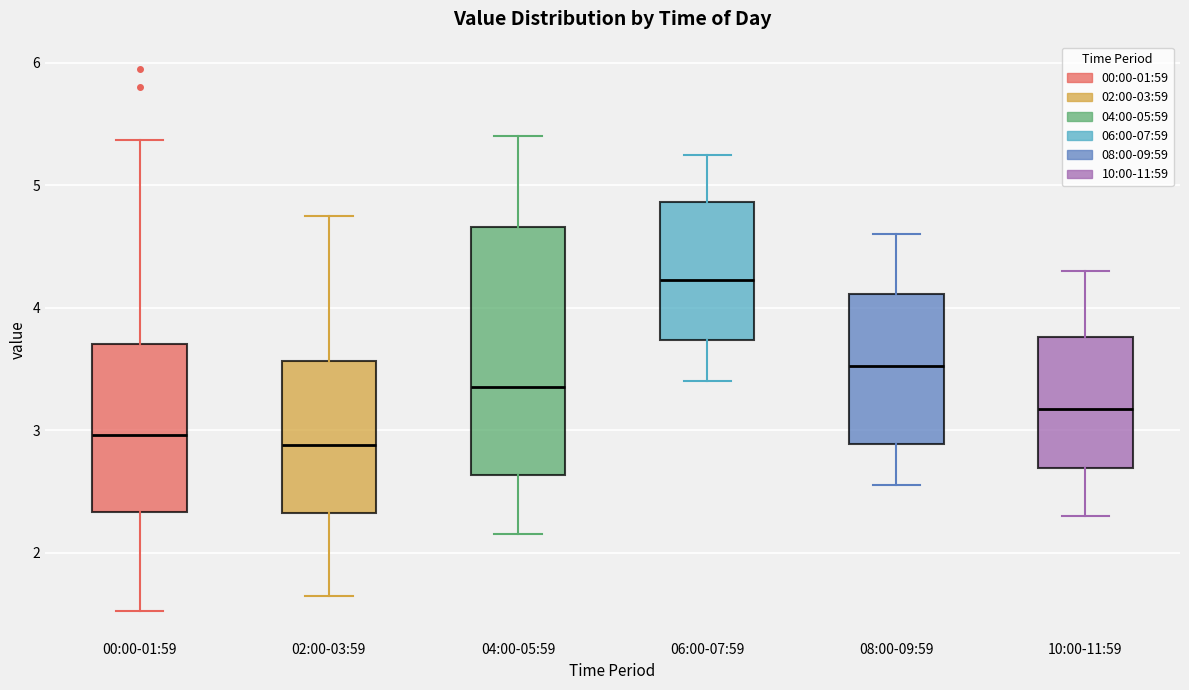

Comparing the boxes themselves (not the whiskers), which one is the tallest?

04:00-05:59